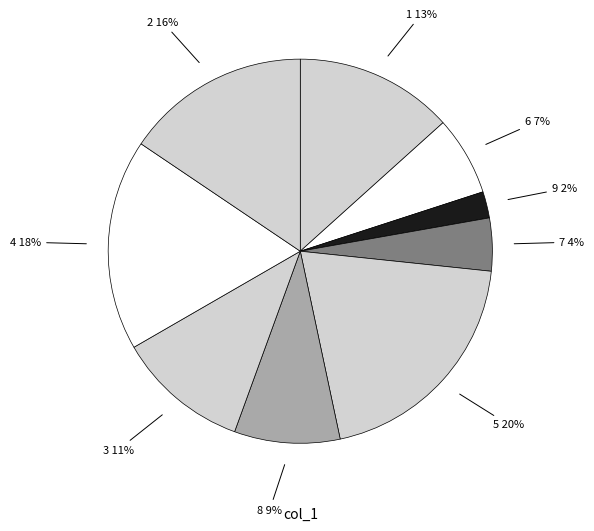

To the nearest percent, what is the combined percentage of 6 and 7?

11%